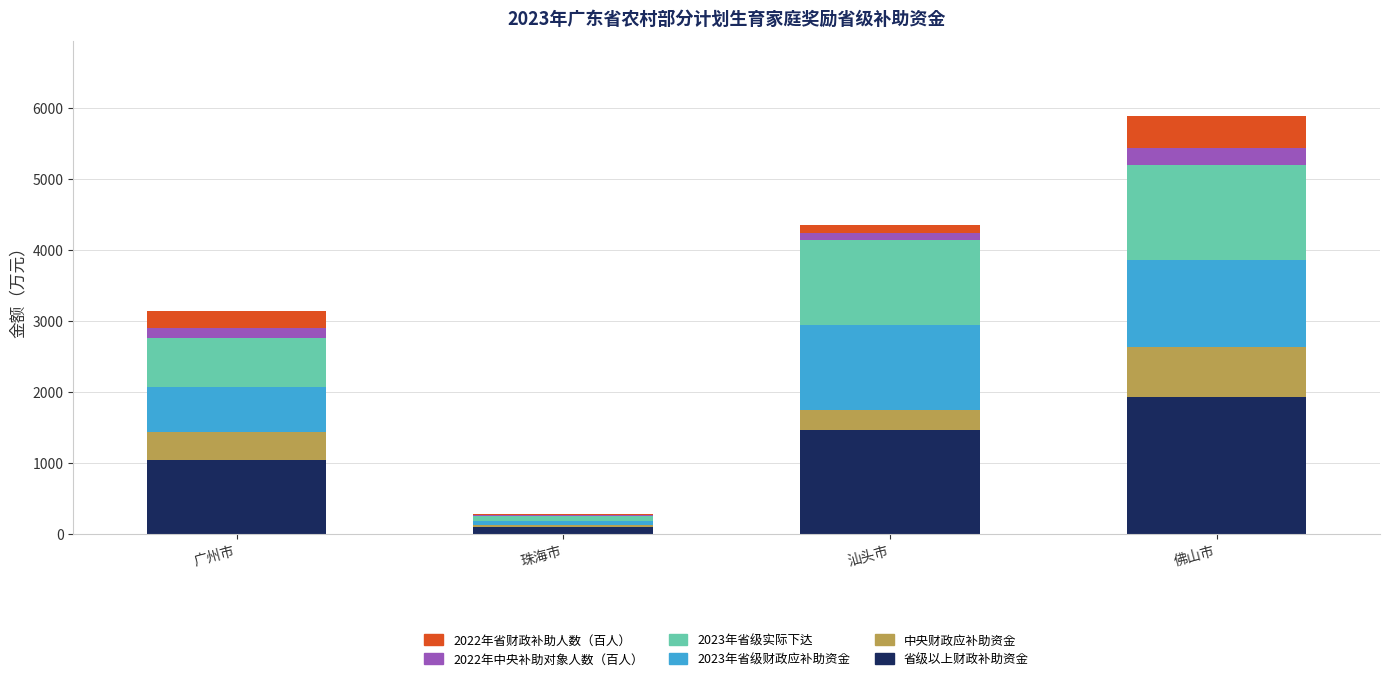

What is the total value across all series at 佛山市?

5880.8